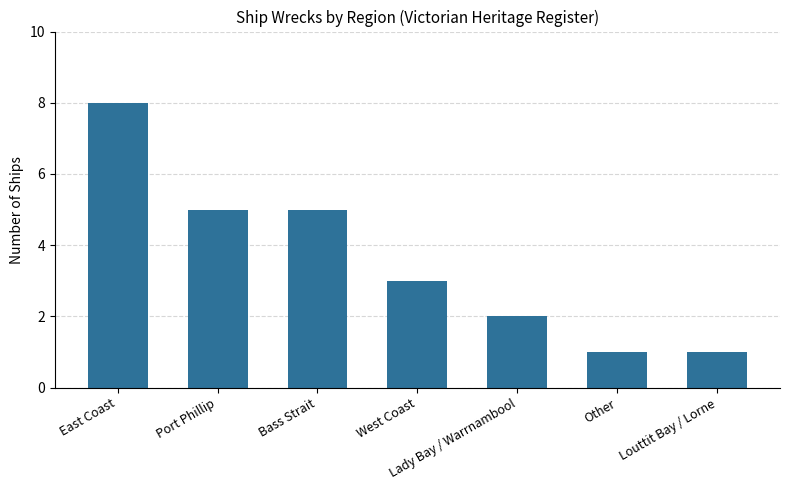

Reading left to right, list all the values displayed in this chart.

East Coast=8	Port Phillip=5	Bass Strait=5	West Coast=3	Lady Bay / Warrnambool=2	Other=1	Louttit Bay / Lorne=1